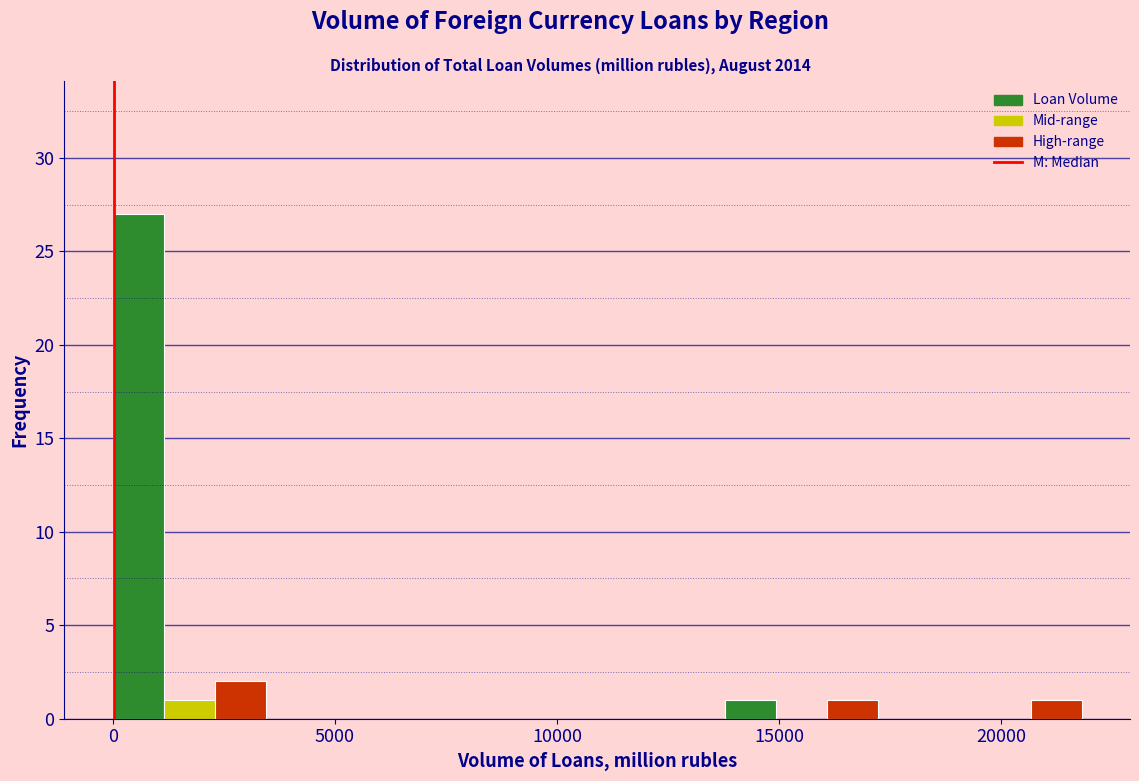

Read against the x-axis, roughly where is the centre of the tallest bar?

500